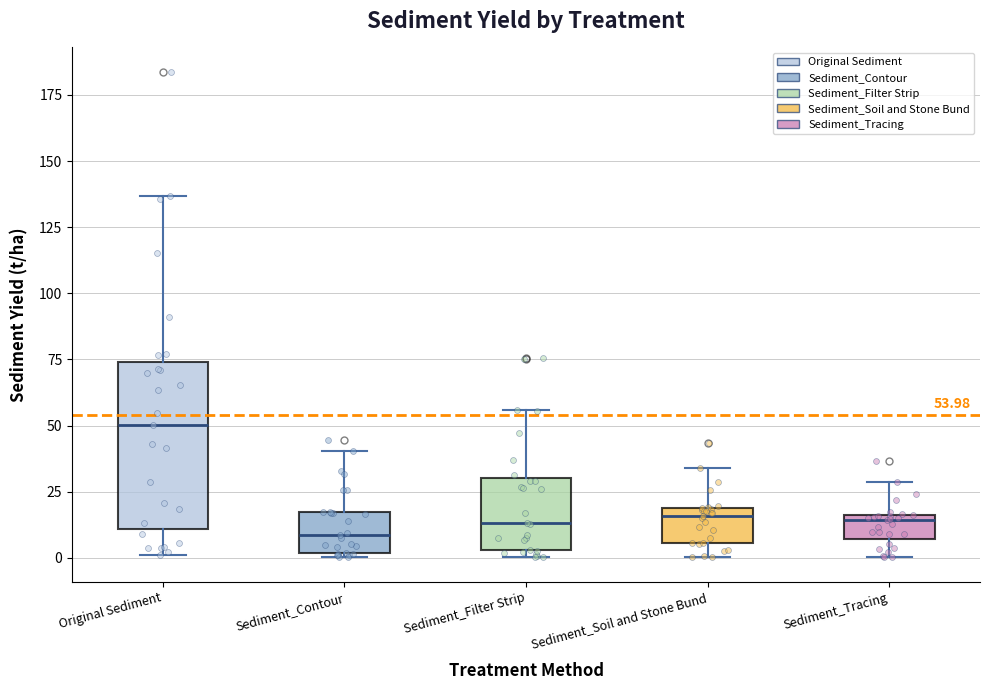

Which box is the tallest, from its lower edge to its upper edge?

Original Sediment